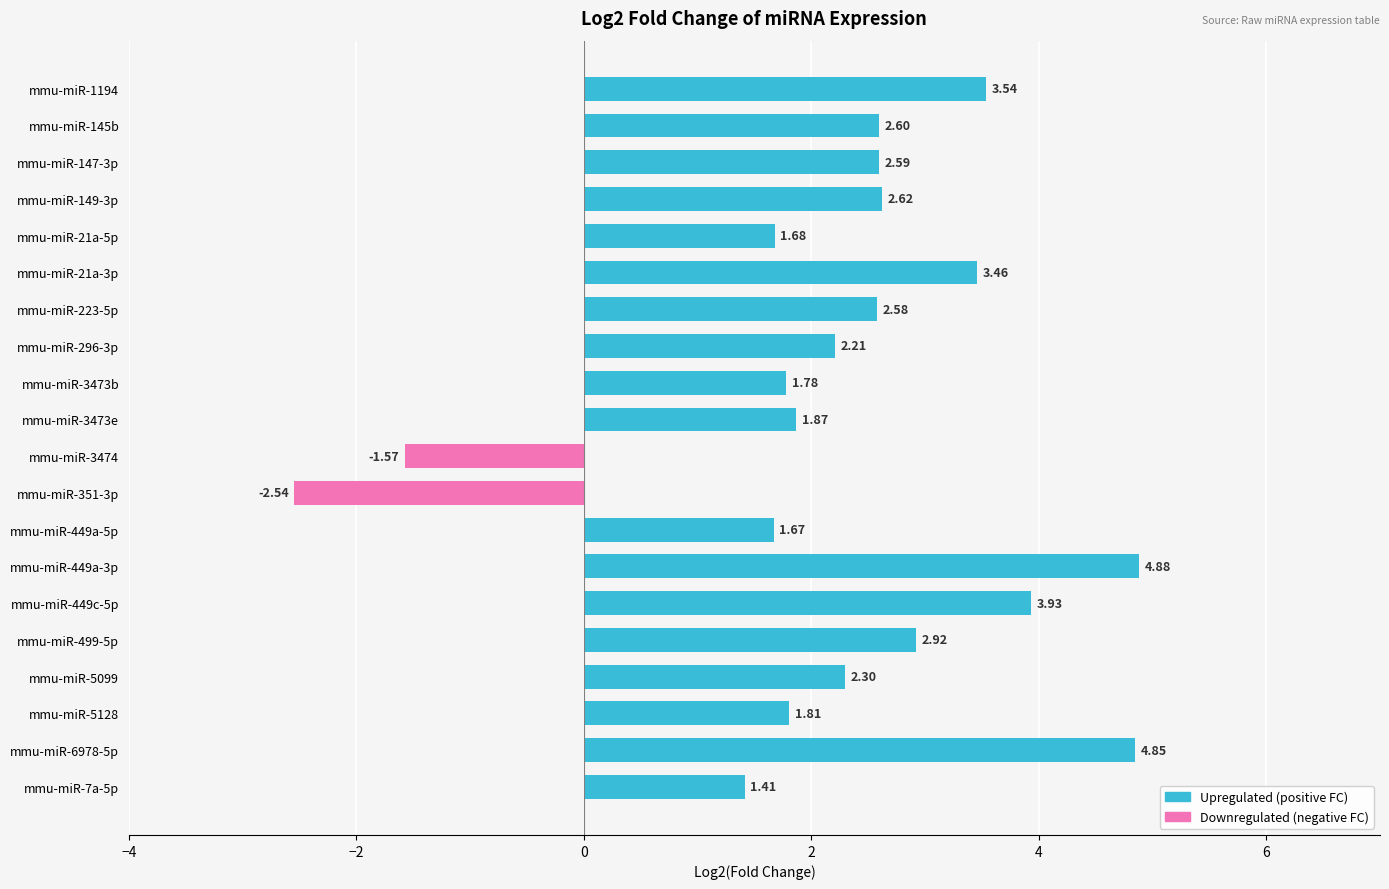

How many negative values does the Downregulated (negative FC) series have?

2